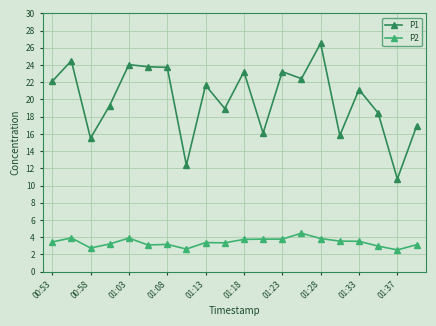

List the series in order of their peak value, lowest first.

P2, P1